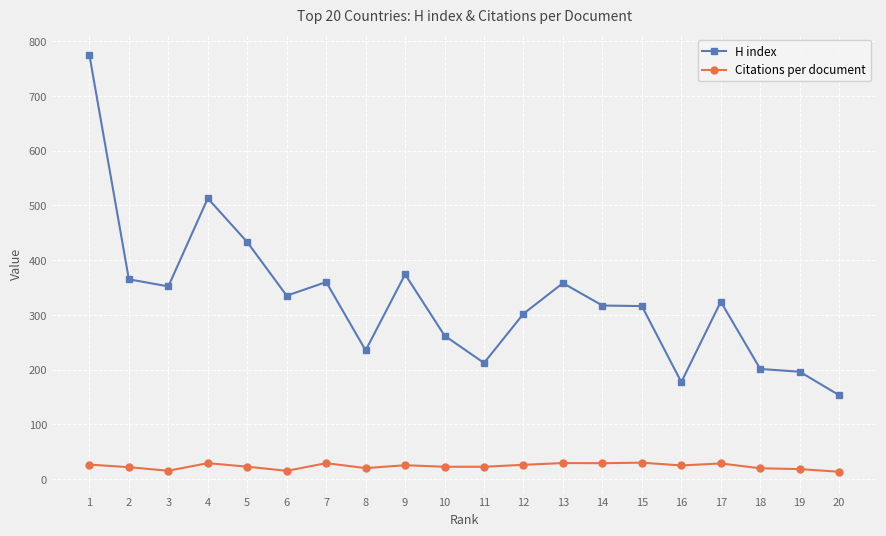

What value does the Citations per document series have at 15?

29.7